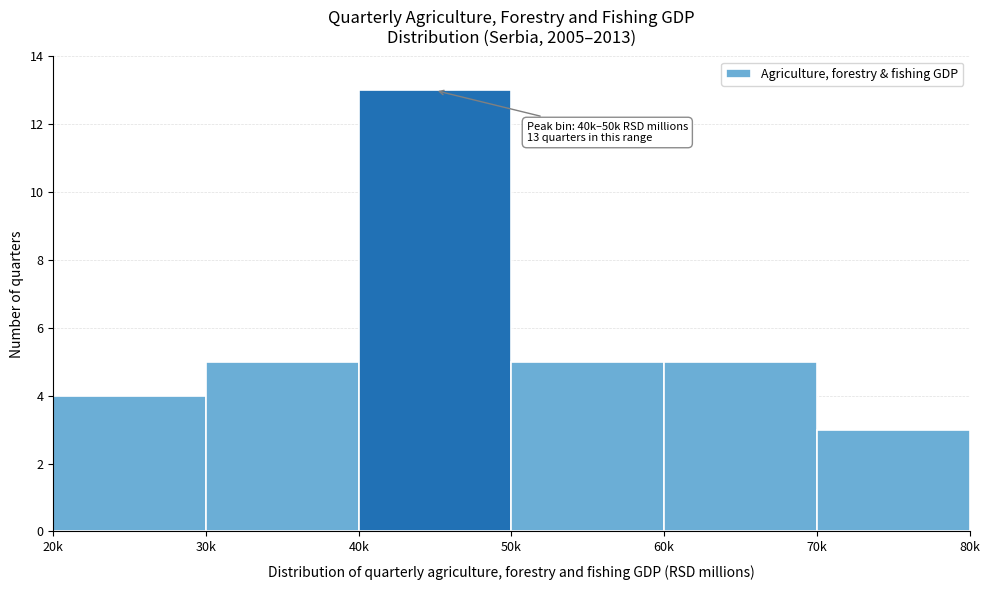

Reading left to right, what are all the values shown in this chart?

20k=4	30k=5	40k=13	50k=5	60k=5	70k=3